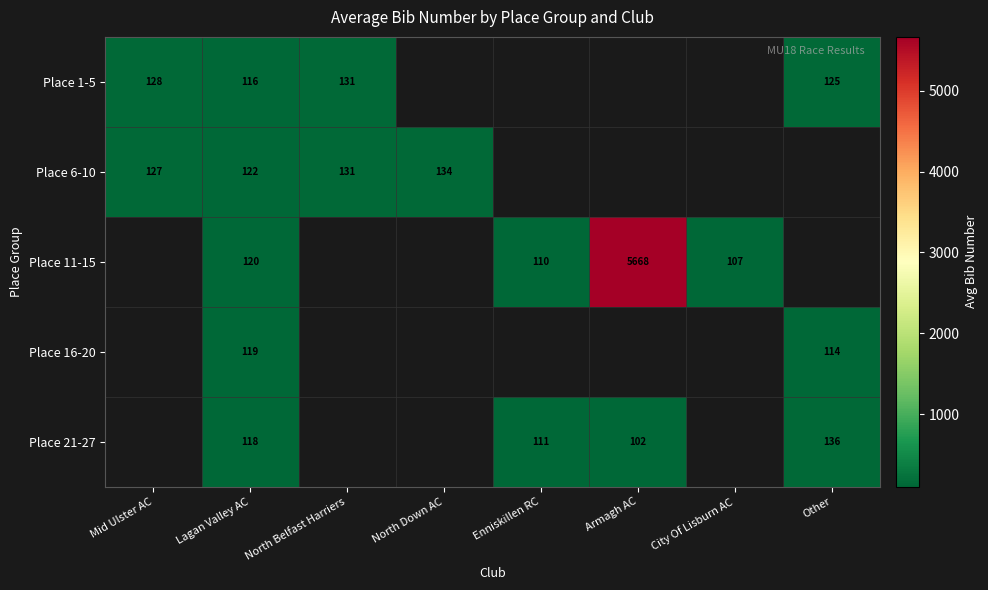

At which category is the sum across all series the highest?

Lagan Valley AC